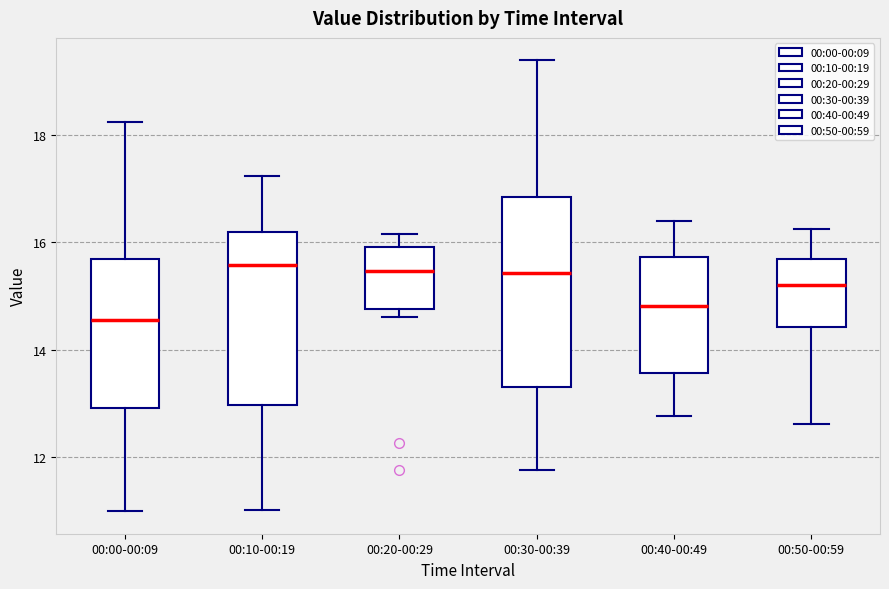

Reading left to right, read every box against the y-axis: the position of its median line, the range the box covers, and the ends of its whiskers. The values are not printed on the chart, so give them approximately, as read against the axis.

00:00-00:09: median 14.6, box 13.0 to 15.6, whiskers 11.0 to 18.2
00:10-00:19: median 15.6, box 13.0 to 16.2, whiskers 11.0 to 17.2
00:20-00:29: median 15.4, box 14.8 to 16.0, whiskers 14.6 to 16.2
00:30-00:39: median 15.4, box 13.4 to 16.8, whiskers 11.8 to 19.4
00:40-00:49: median 14.8, box 13.6 to 15.8, whiskers 12.8 to 16.4
00:50-00:59: median 15.2, box 14.4 to 15.6, whiskers 12.6 to 16.2